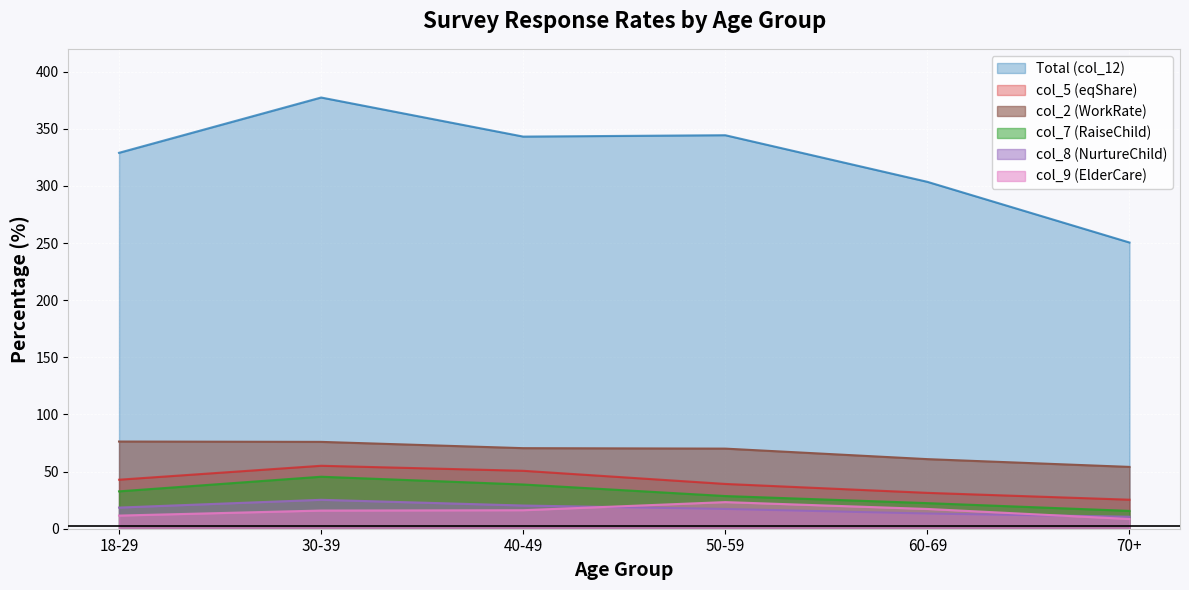

How many lines are shown in the chart?

6